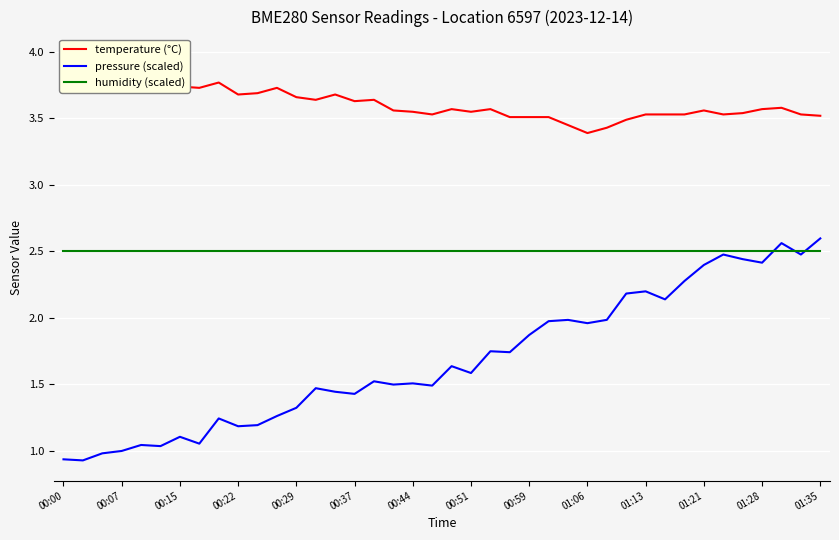

The humidity (scaled) series shows 2.5 at 01:13. True or false?

True